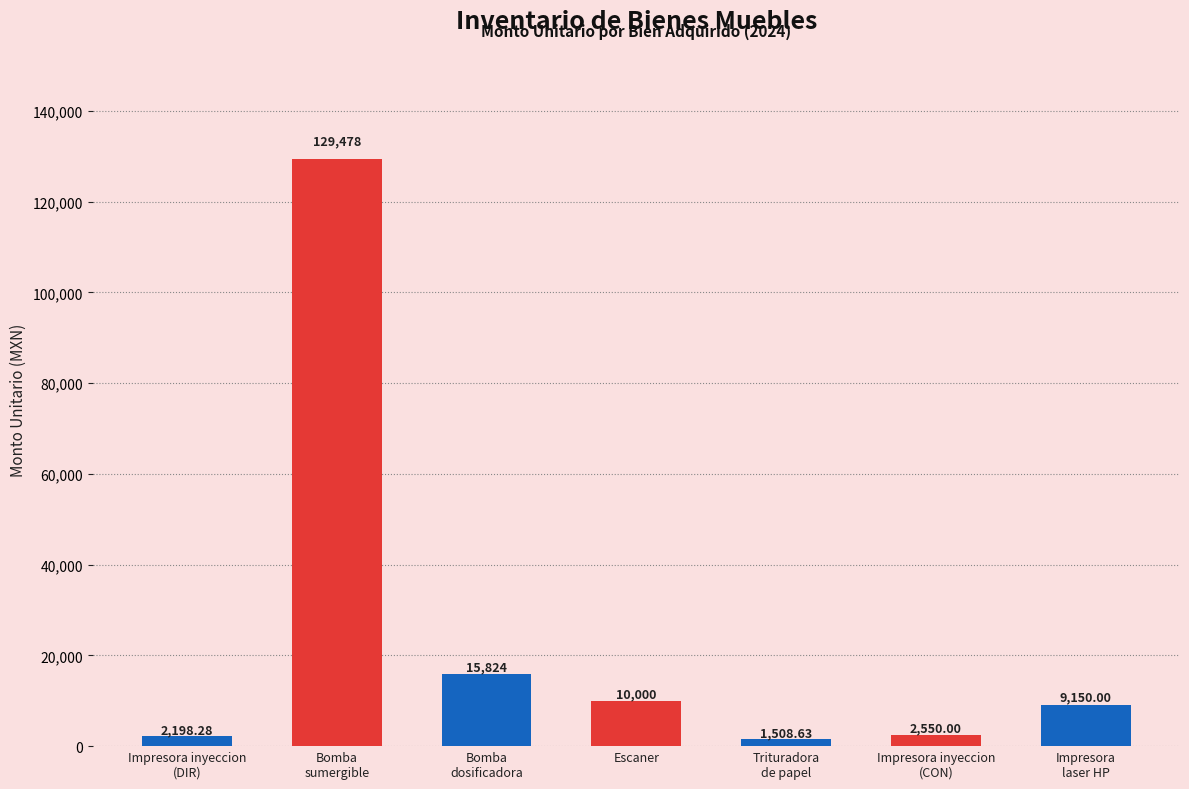

Which category has the highest value across all series?

Bomba
sumergible